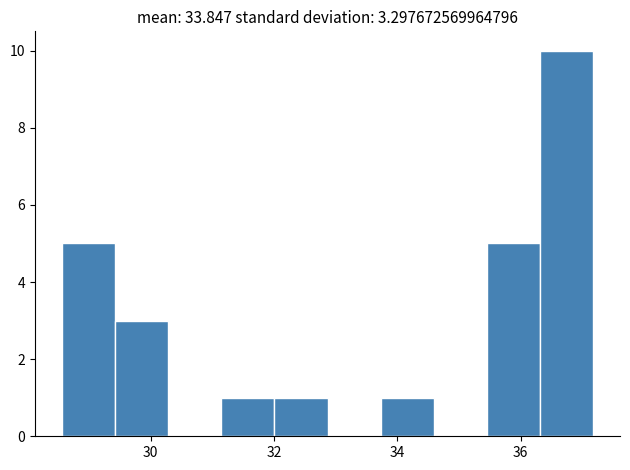

What is the height of the bar covering 28.6 to 29.4 on the x-axis? Neither the bar edges nor the heights are printed on the chart, so give them approximately, as read against the axes.

5